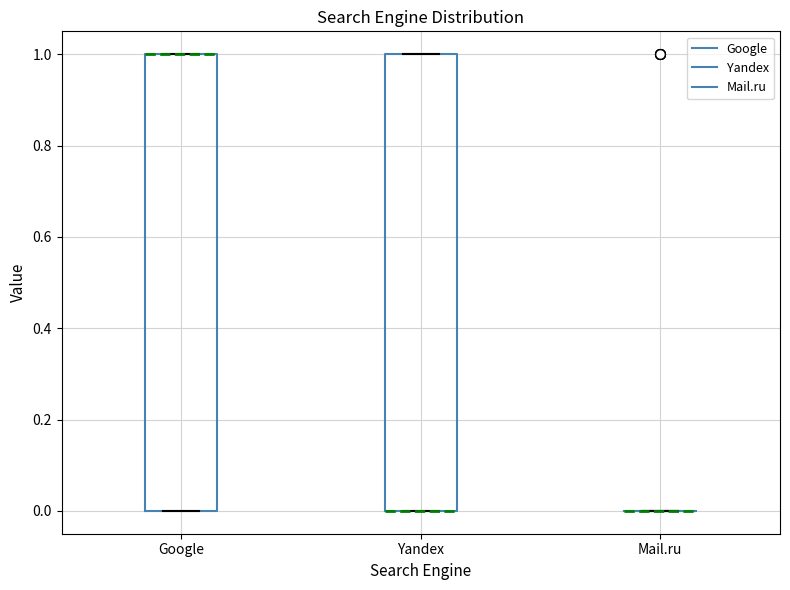

Reading left to right, transcribe this box plot: for each box, give where its median line is, the range the box spans, and where its two whiskers end, as read against the y-axis. The values are not printed on the chart, so give them approximately, as read against the axis.

Google: median 1 (drawn on the box's upper edge), box 0 to 1, whiskers 0 to 1
Yandex: median 0 (drawn on the box's lower edge), box 0 to 1, whiskers 0 to 1
Mail.ru: box collapsed to a line at 0, whiskers 0 to 0